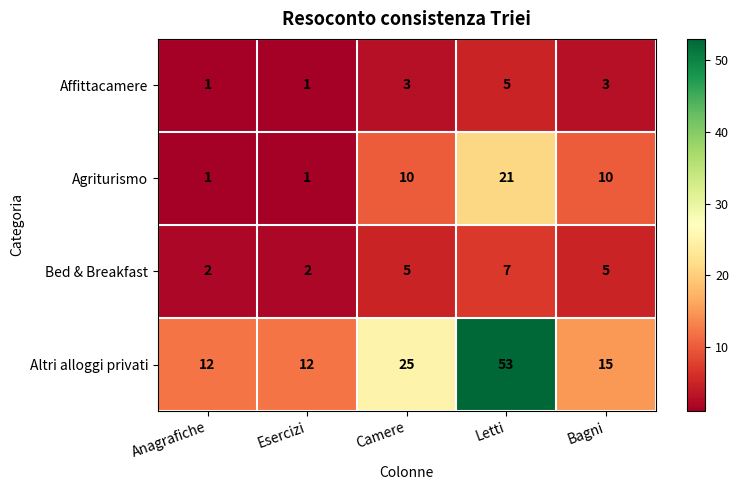

The Agriturismo series shows 0 at Esercizi. True or false?

False